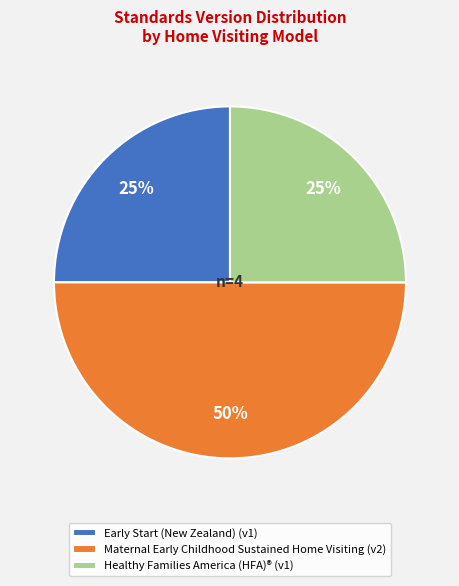

True or false: Early Start (New Zealand) accounts for 35% of the total.

False